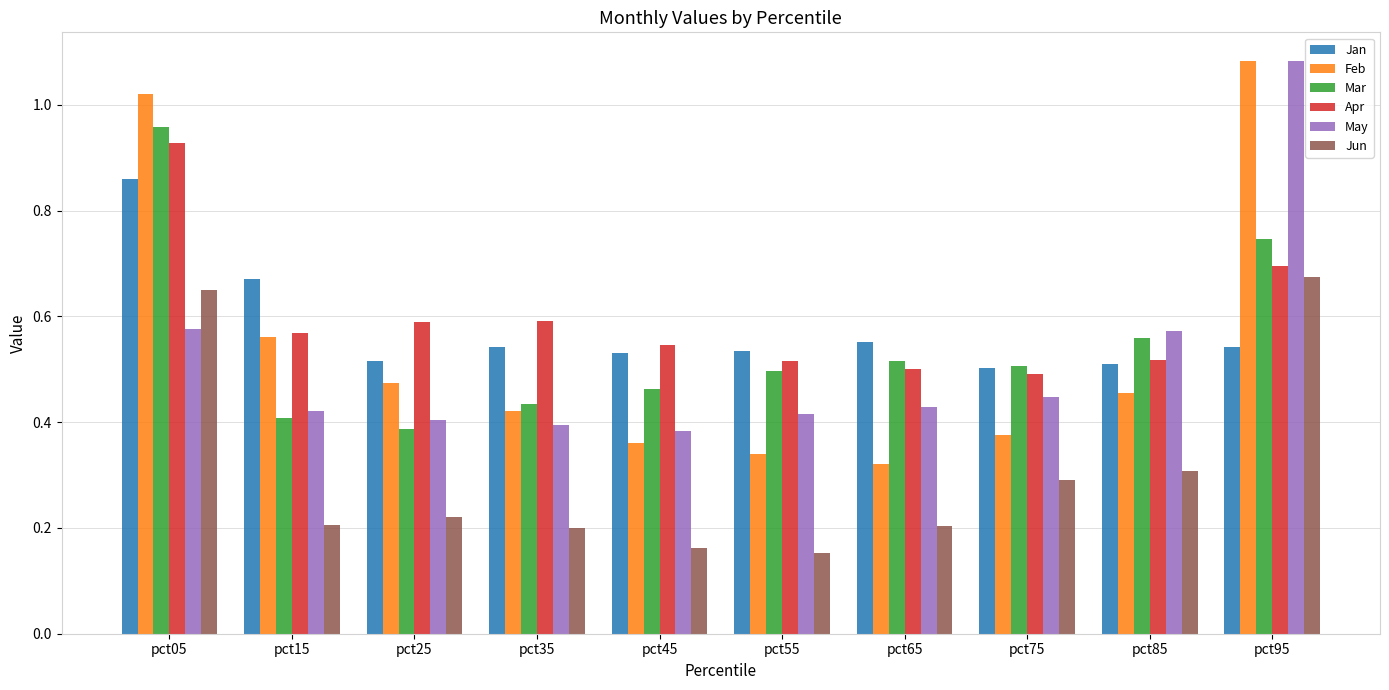

The value of Jan at pct25 is 0.9. True or false?

False